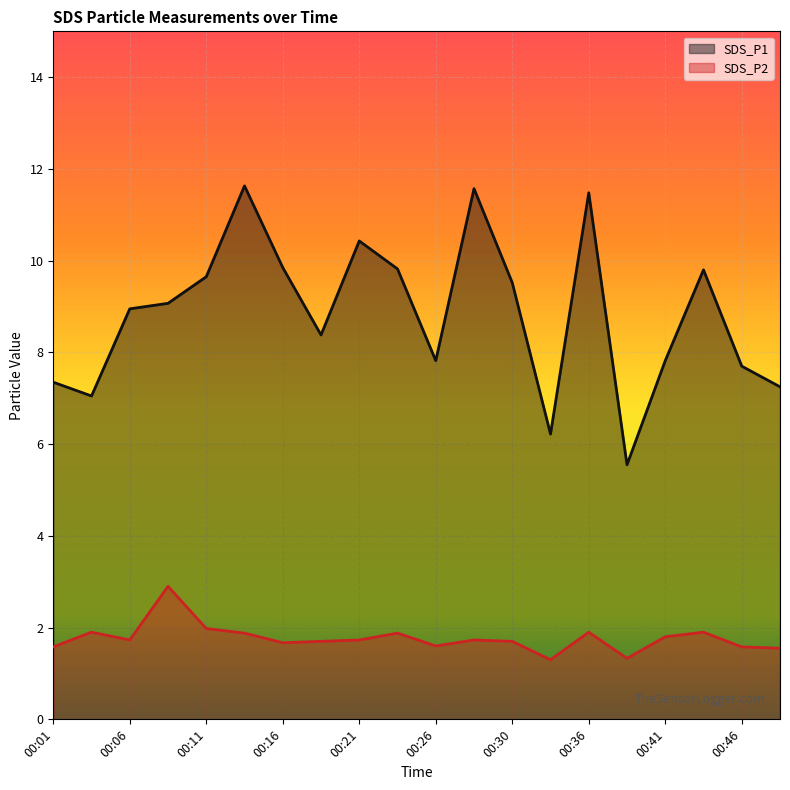

How many data points in SDS_P1 are above 9?

10